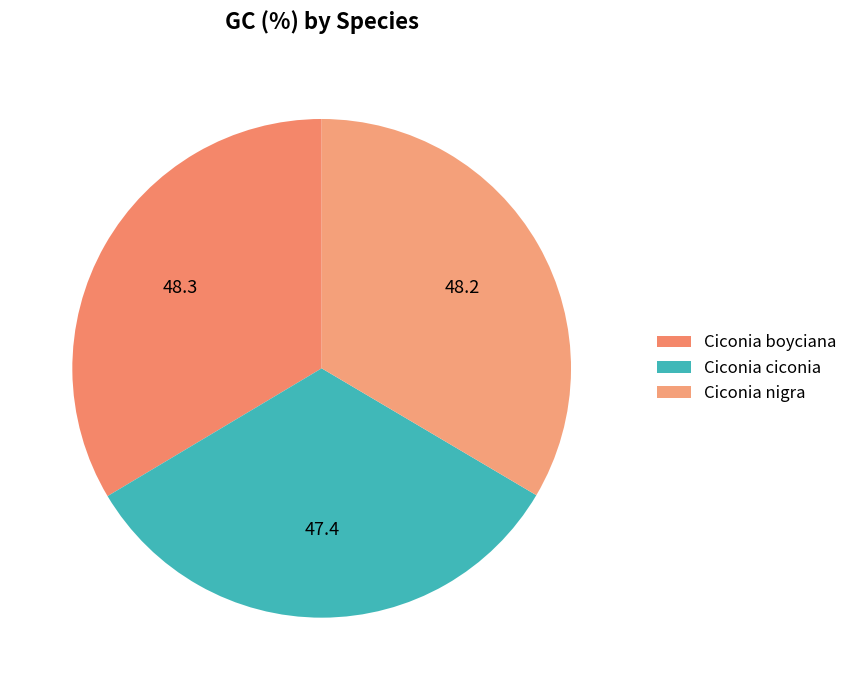

Between Ciconia nigra and Ciconia boyciana, which is larger?

Ciconia boyciana